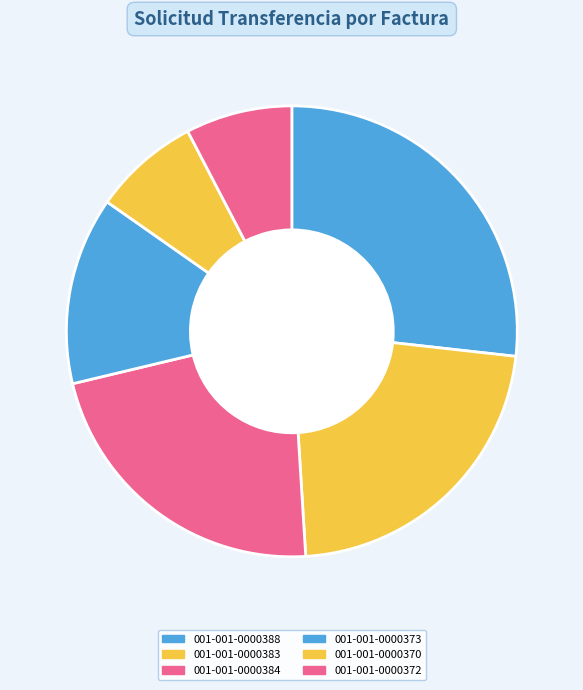

To the nearest percent, what is the average slice percentage?

17%